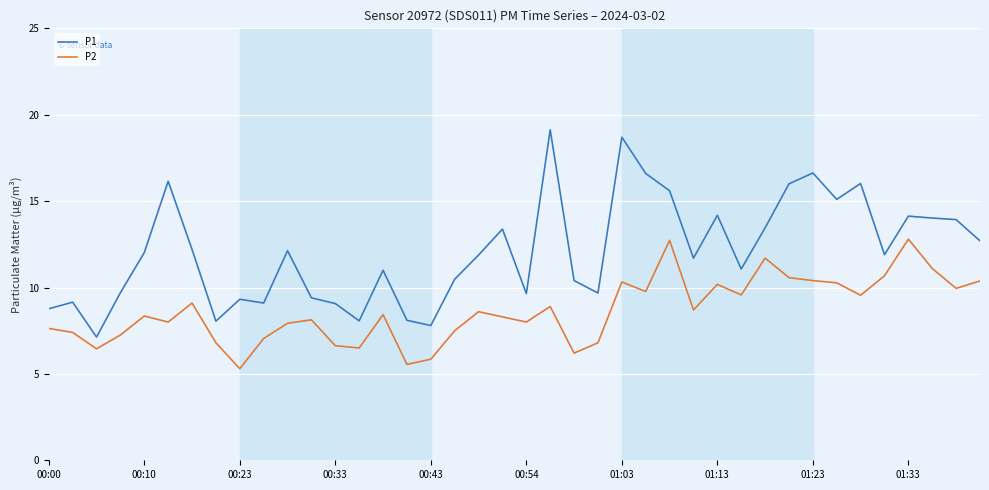

In P1, how many points are lower than both neighbors (excluding endpoints)?

11